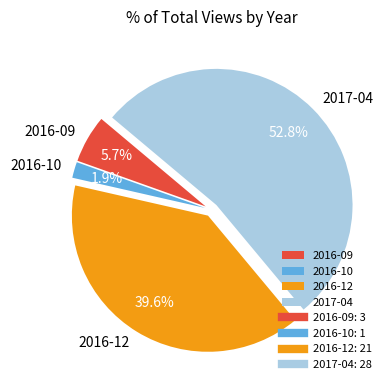

What portion of the pie excludes 2016-09?

94.3%